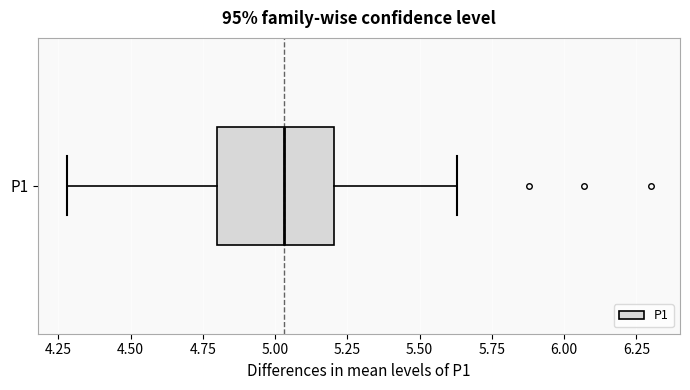

Where is the right edge of the box for P1 on the x-axis? The values are not printed on the chart, so give them approximately, as read against the axis.

5.20